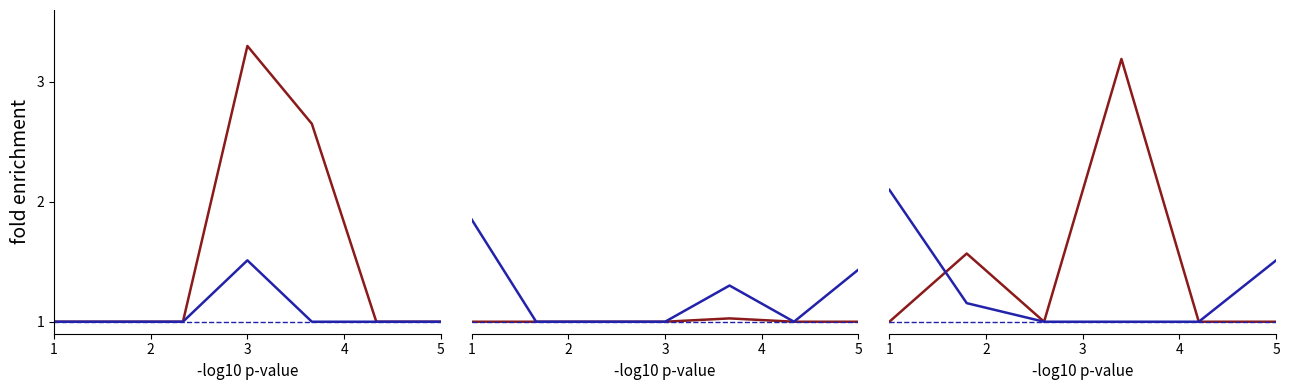

Where do Залишок (основна) and Залишок (додатково) first cross each other?

1 and 2